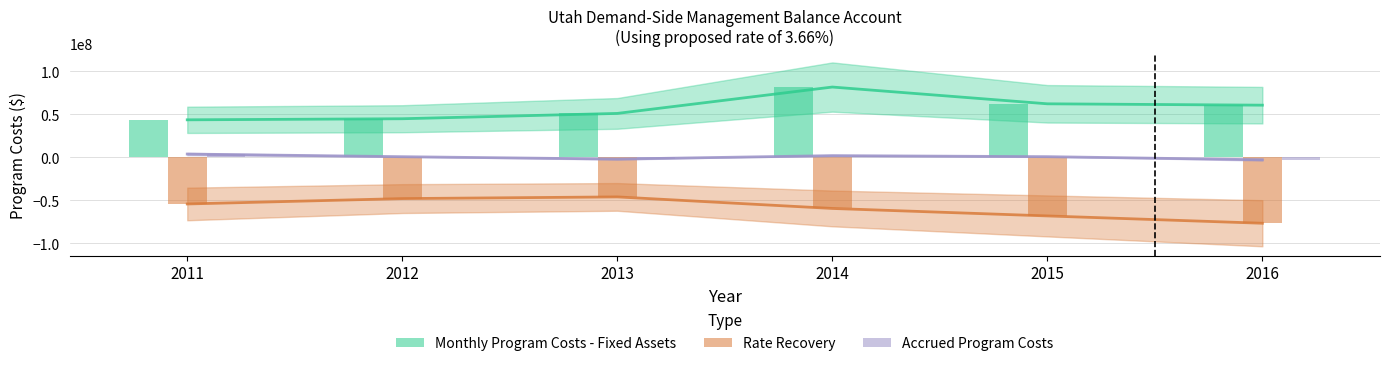

Are the bars grouped side by side (vs. stacked)?

Yes